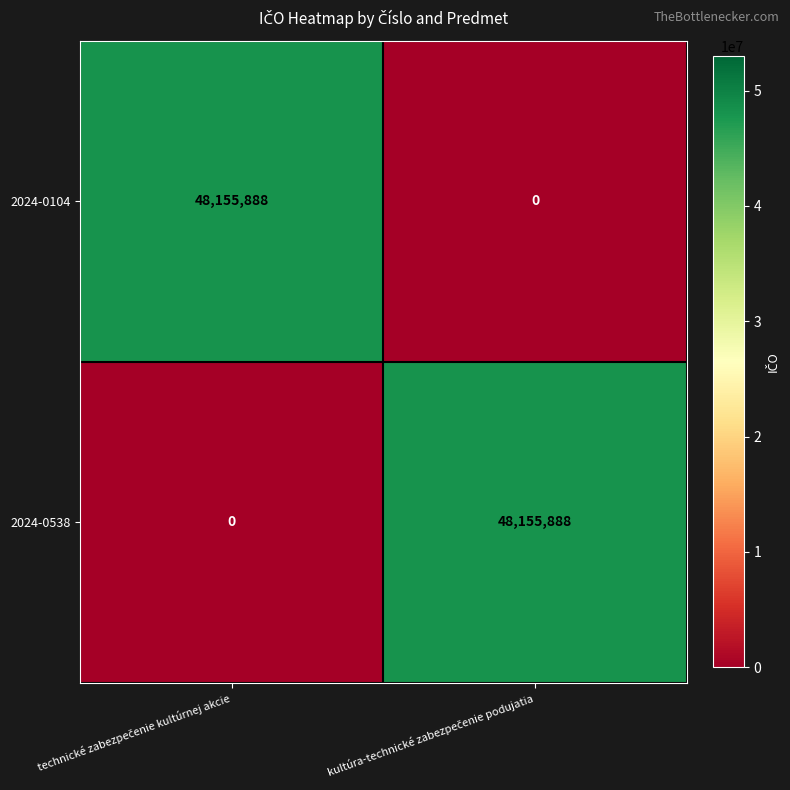

What is the maximum value shown in the chart?

48155888